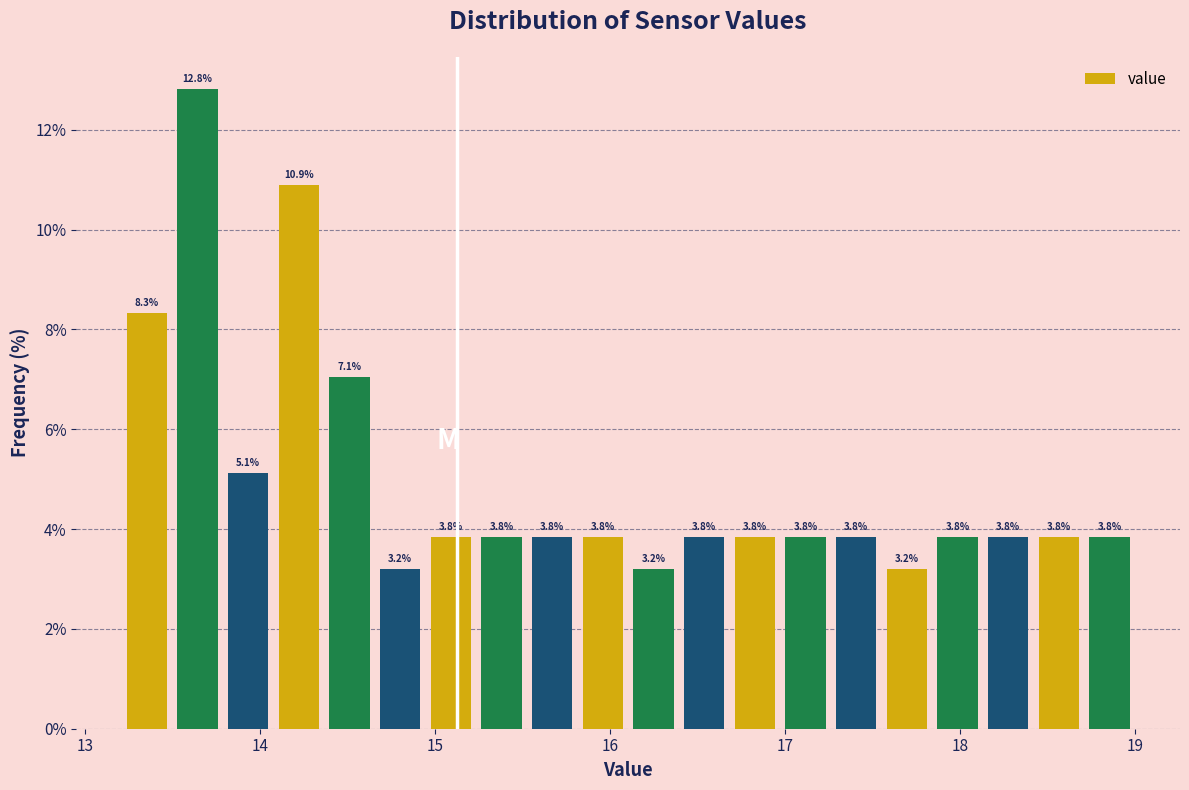

Around what value on the x-axis is the tallest bar? Give the approximate position of its centre, as read against the axis.

13.6